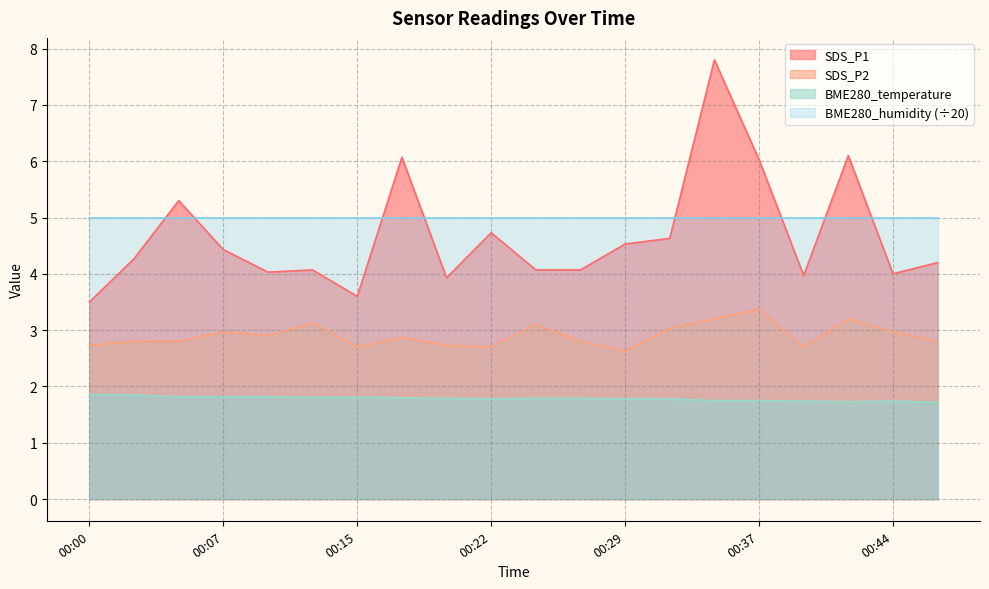

How many distinct data groups are displayed?

4